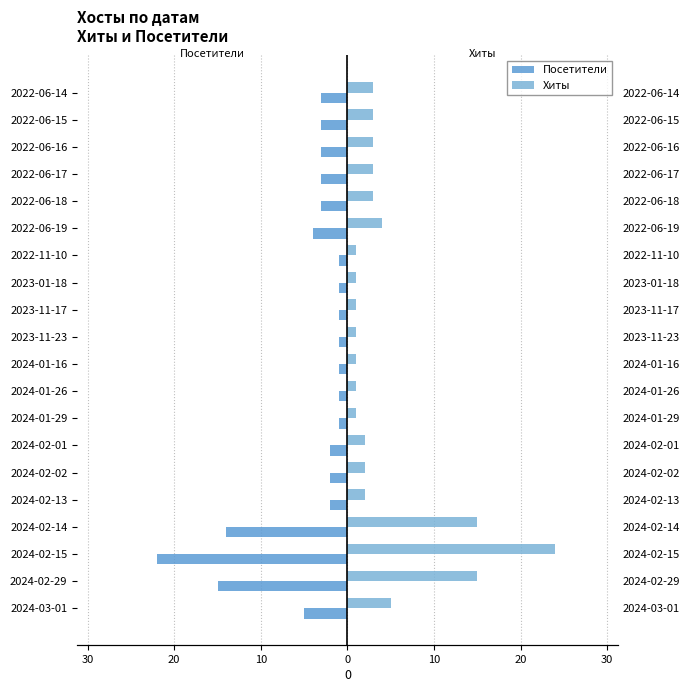

What is the maximum value shown in the chart?

24